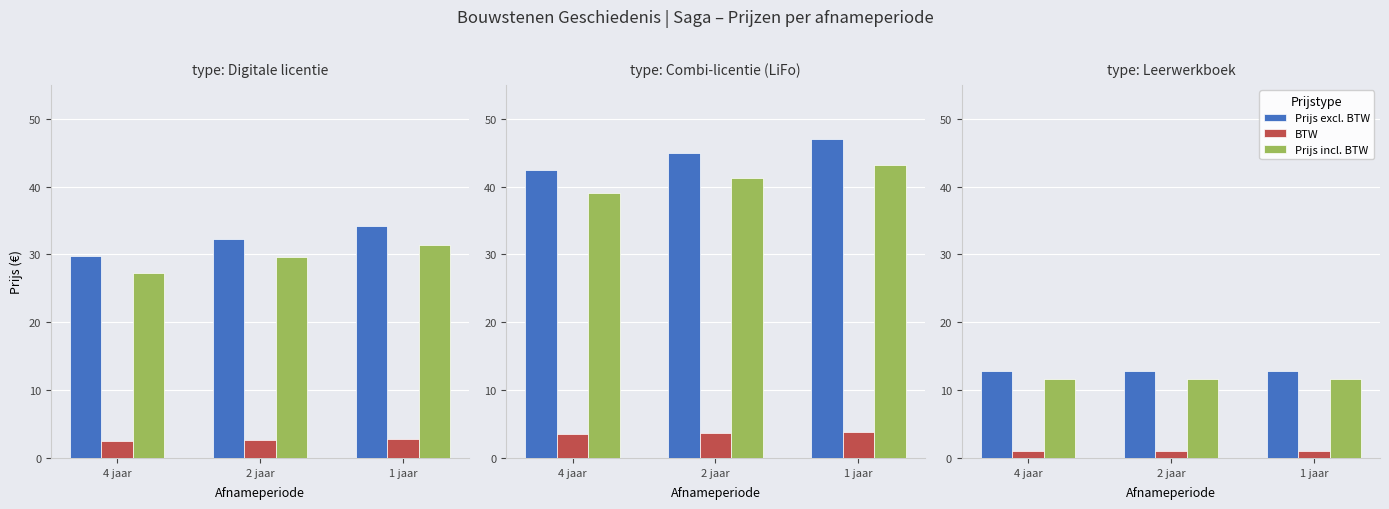

True or false: Prijs excl. BTW has a value of 17.2 at 4 jaar.

False